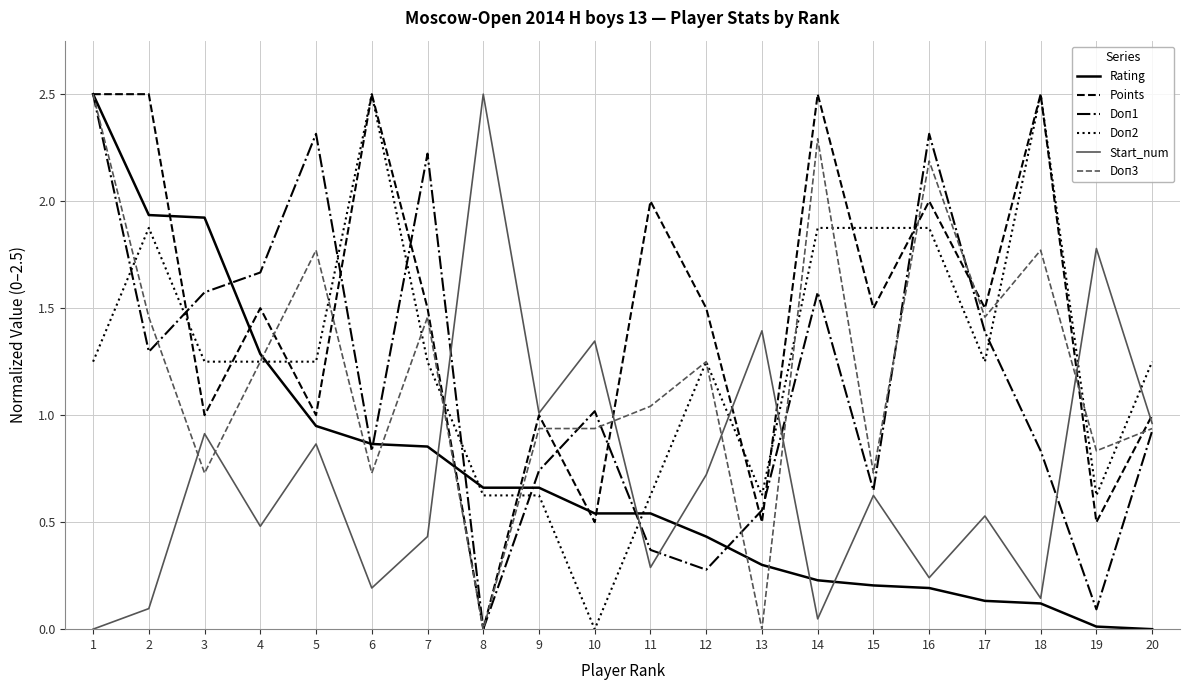

Rank the categories by Start_num value from lowest to highest.

1, 14, 2, 18, 6, 16, 11, 7, 4, 17, 15, 12, 5, 3, 20, 9, 10, 13, 19, 8